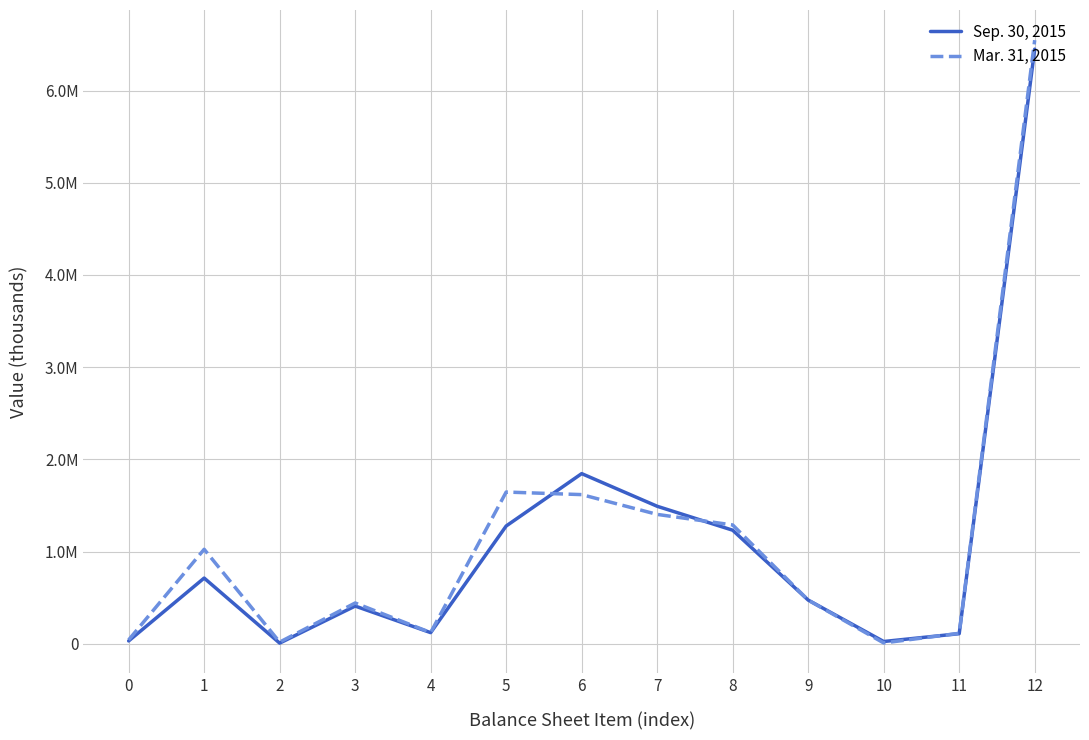

Reading left to right, list all the values displayed in this chart.

Sep. 30, 2015: 30053	712025	6345	408374	120122	1276919	1845112	1490928	1231192	473239	23775	108672	6449837
Mar. 31, 2015: 41303	1024226	17198	441762	120855	1645344	1617389	1402761	1288343	472673	8154	112837	6547501